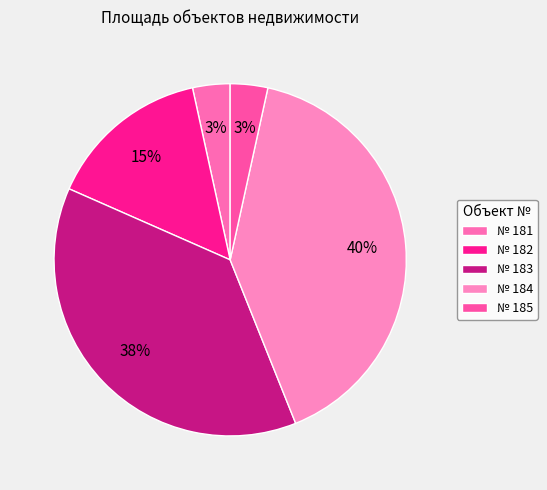

How many slices are in this pie chart?

5